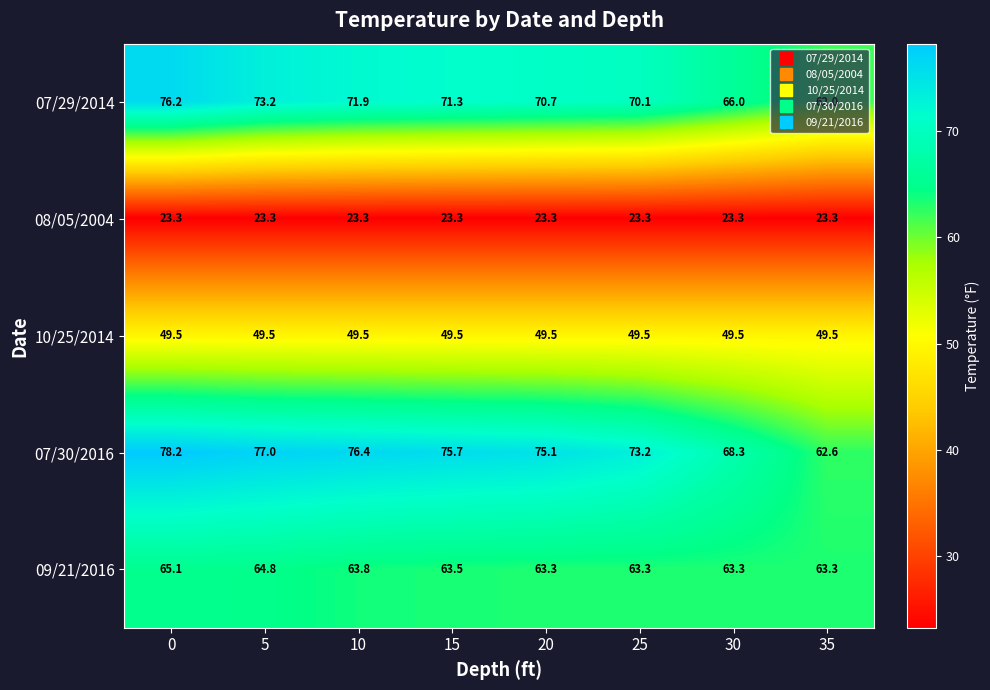

Is it true that 10/25/2014 equals 77.9 at 25?

False